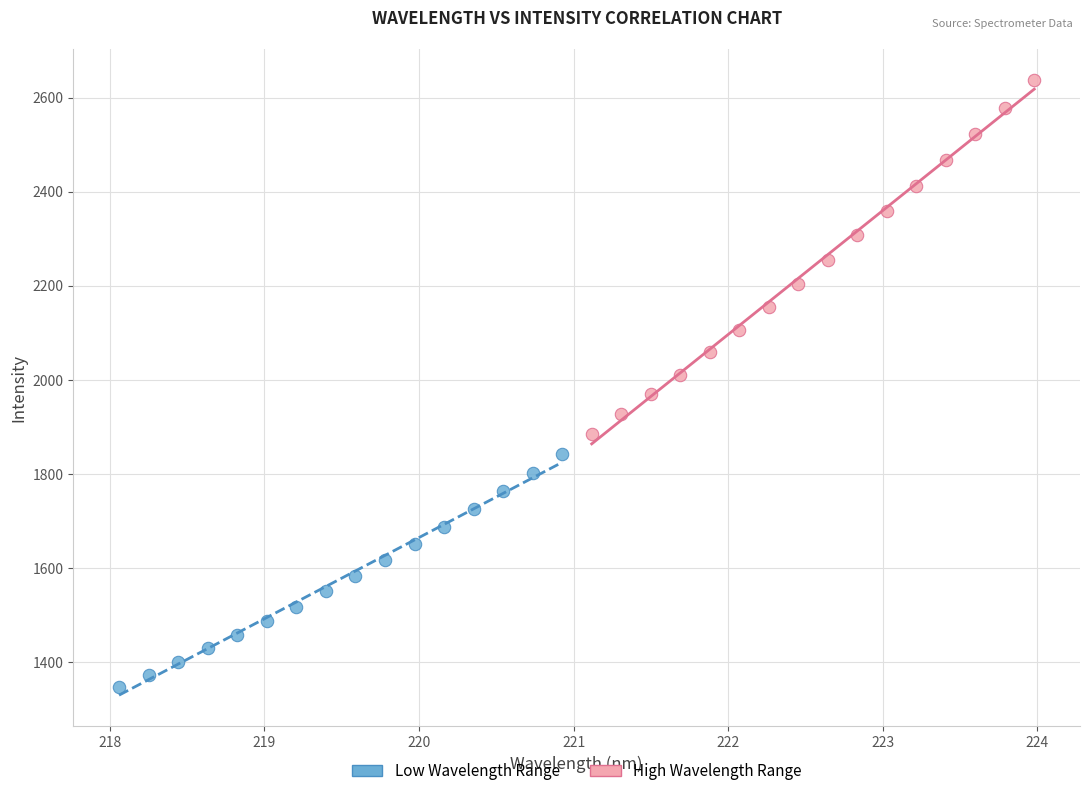

What are all the series names shown in the legend?

Low Wavelength Range, High Wavelength Range